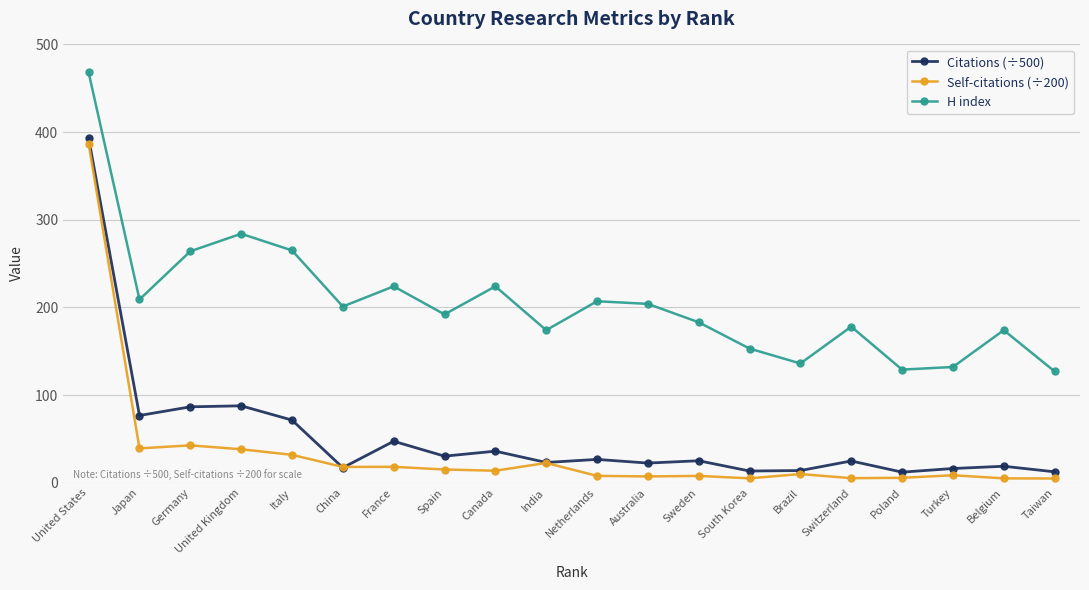

What is the lowest value of the Citations (÷500) series?

12.0